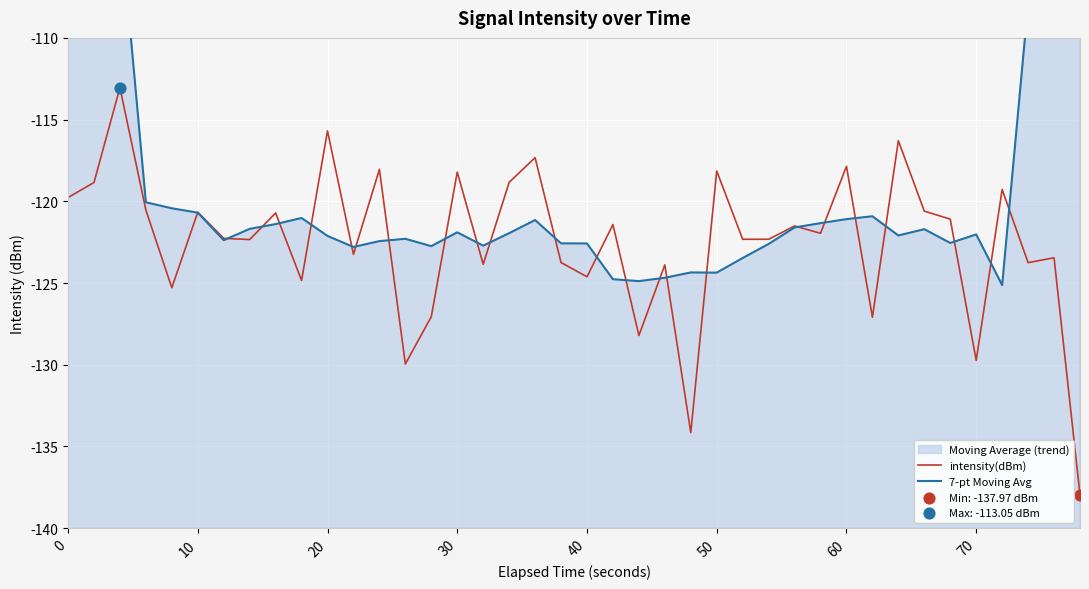

What is the highest value of the intensity(dBm) series?

-113.0